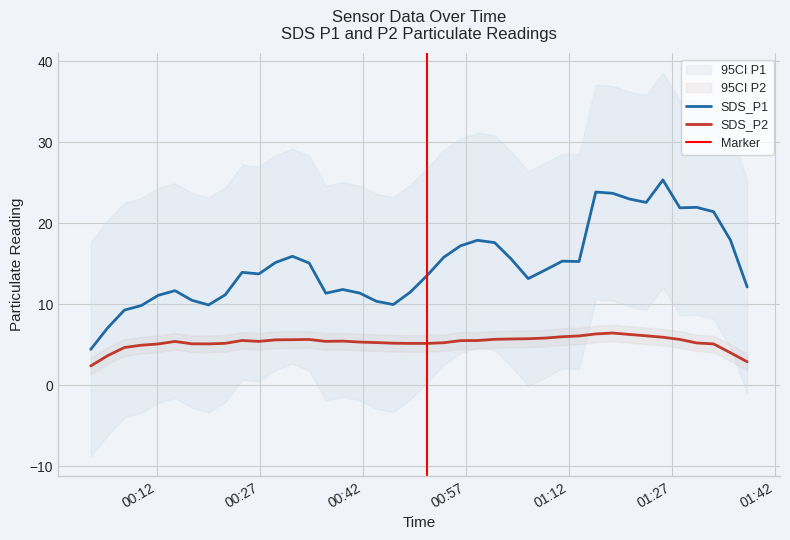

List the series in order of their peak value, highest first.

SDS_P1, SDS_P2